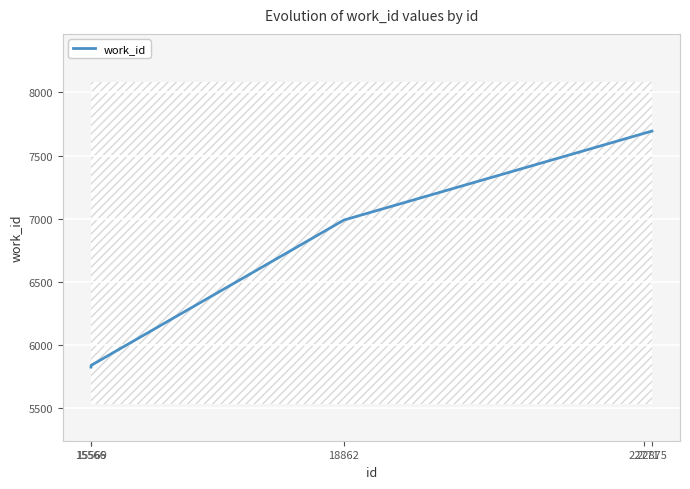

Rank the categories by value from highest to lowest.

22875, 22771, 18862, 15569, 15566